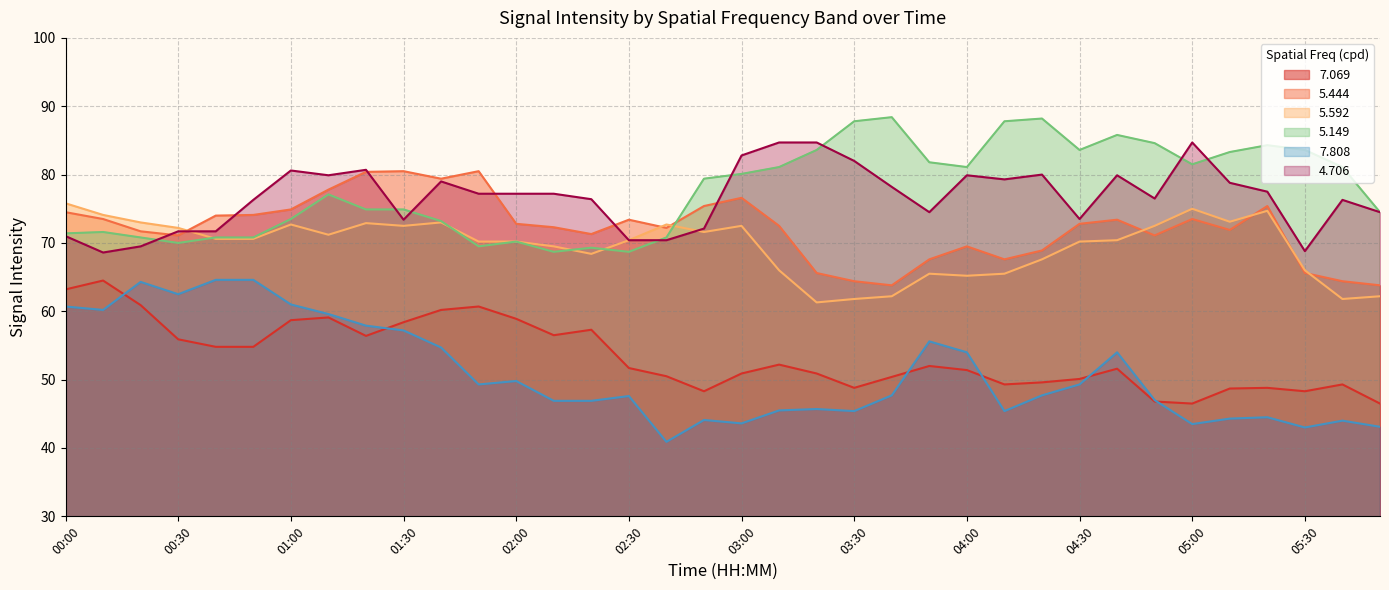

Which has a higher value, 02:30 or 00:50?

00:50